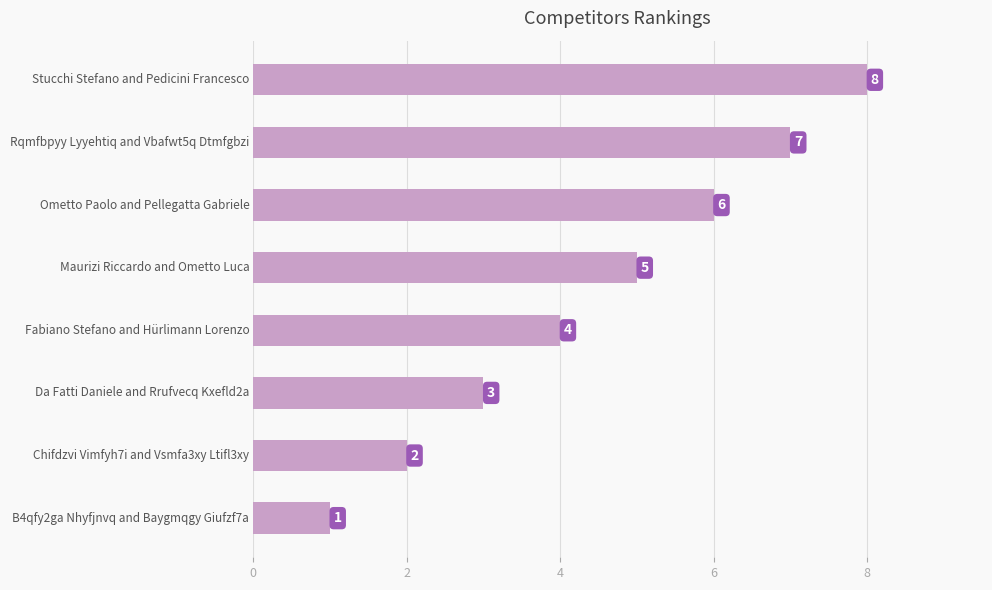

Does the chart contain any negative values?

No